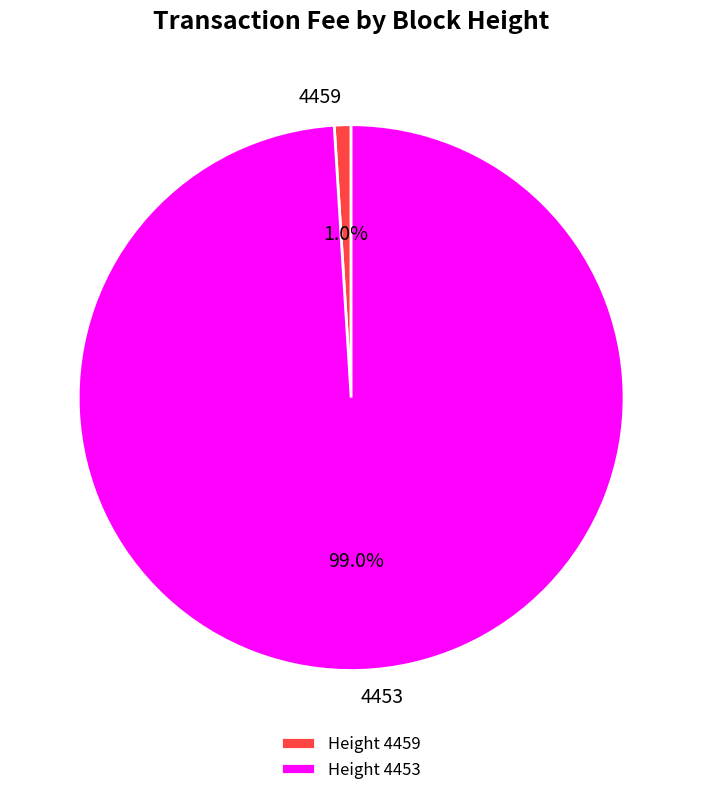

Between Height 4453 and Height 4459, which is larger?

Height 4453